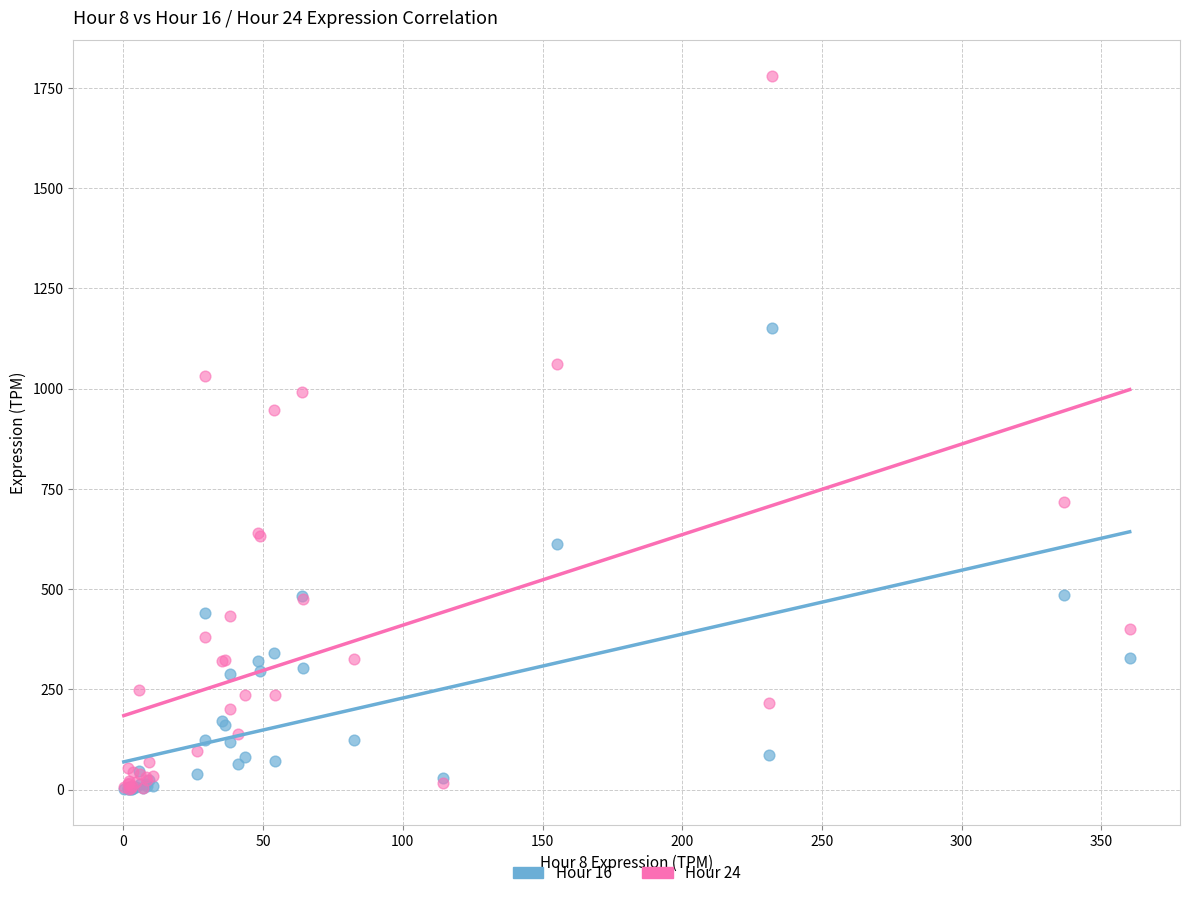

Across all series, what Y value is closest to 890?

945.7